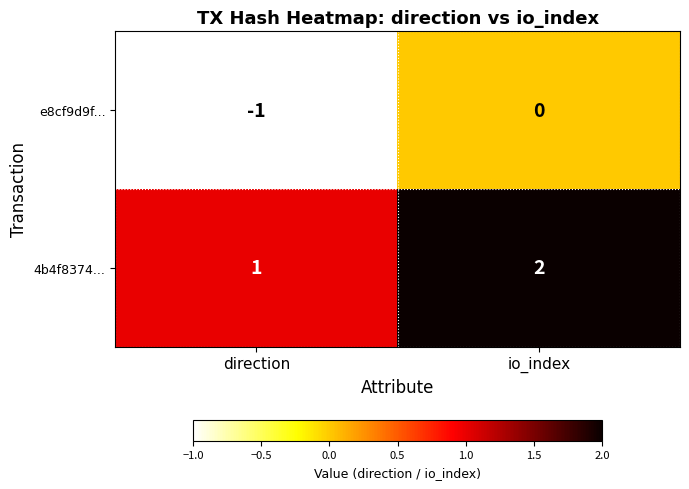

List the series in order of their overall mean, lowest first.

e8cf9d9f..., 4b4f8374...